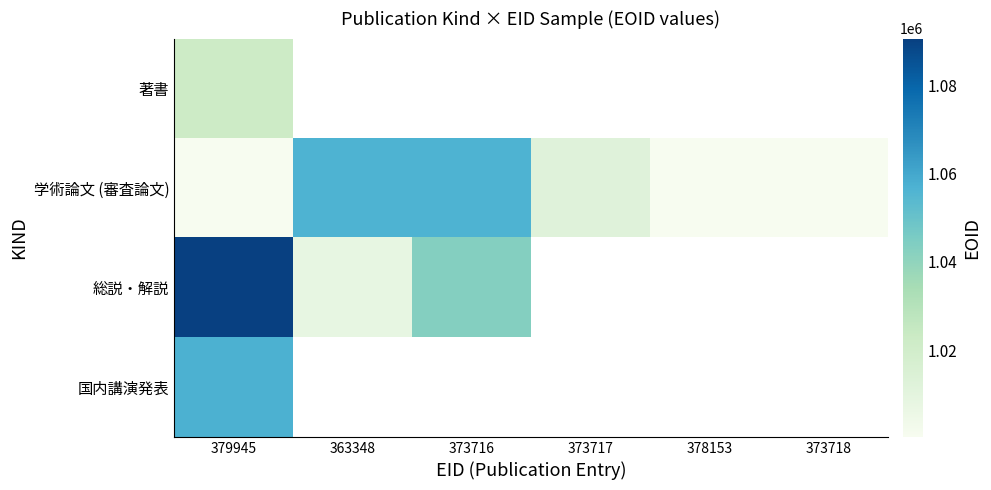

How many data points does each series have?

6